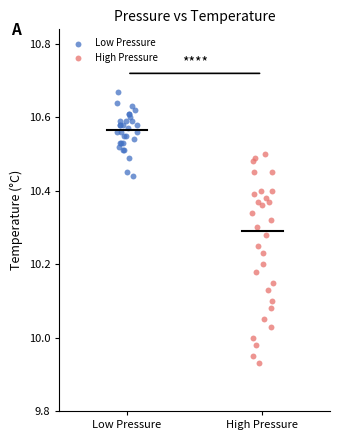

Which series reaches the minimum Y coordinate?

High Pressure